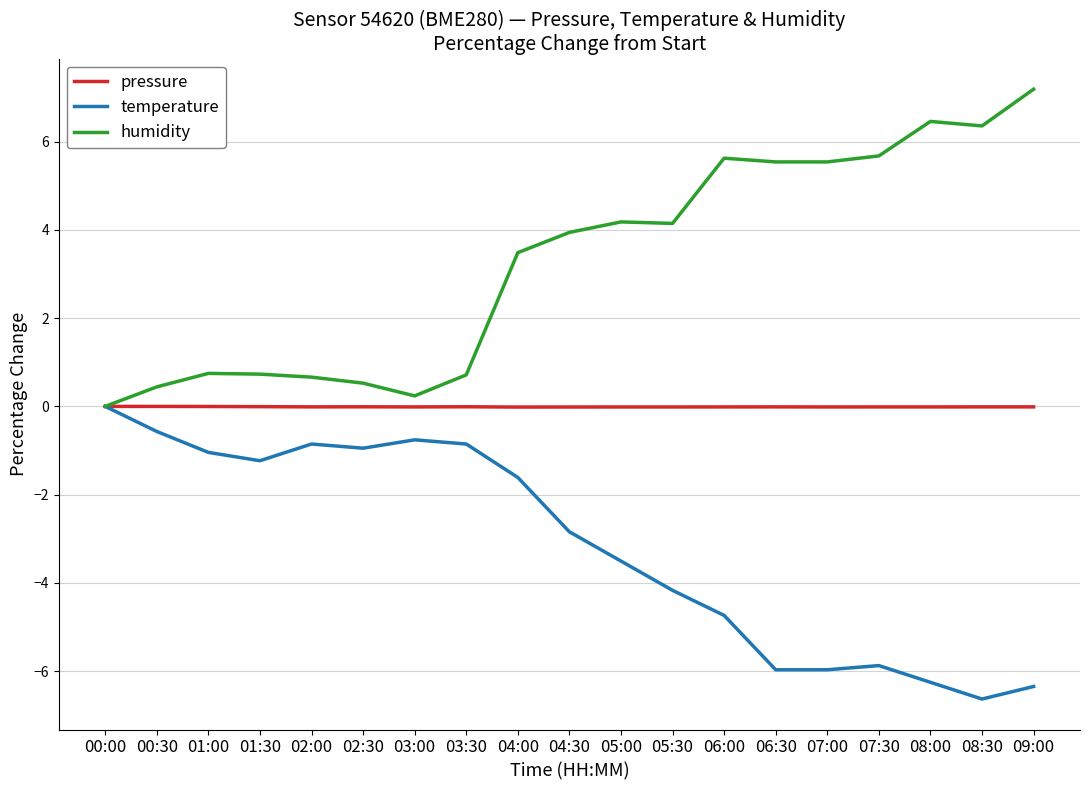

What is the minimum value shown in the chart?

-6.6